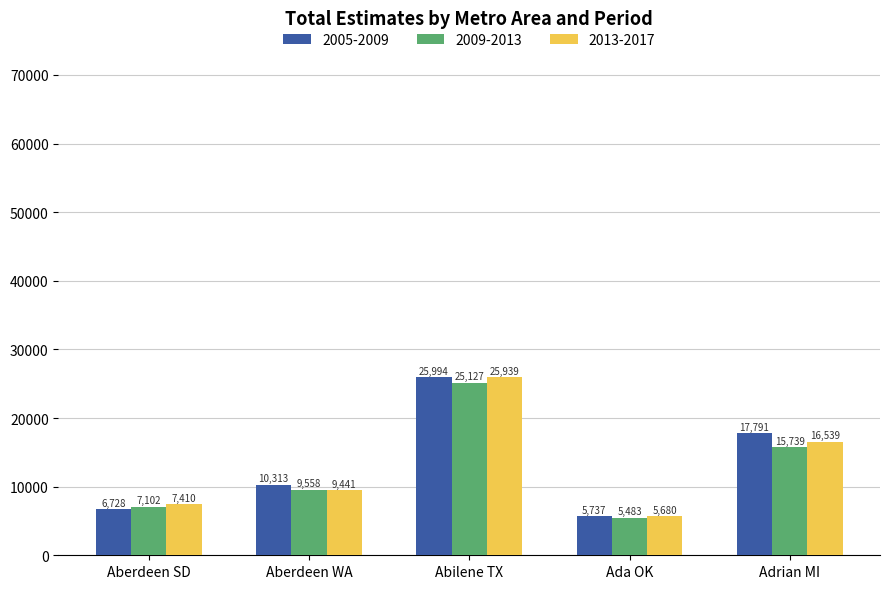

Read the 2009-2013 value at Aberdeen SD.

7102